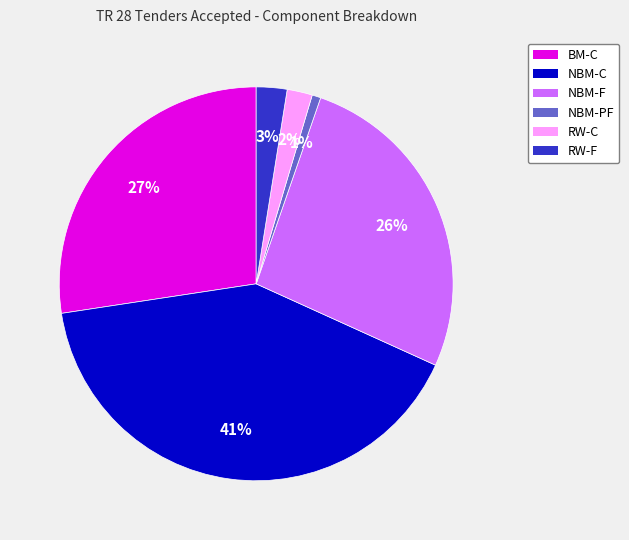

To the nearest percent, what is the average slice percentage?

17%